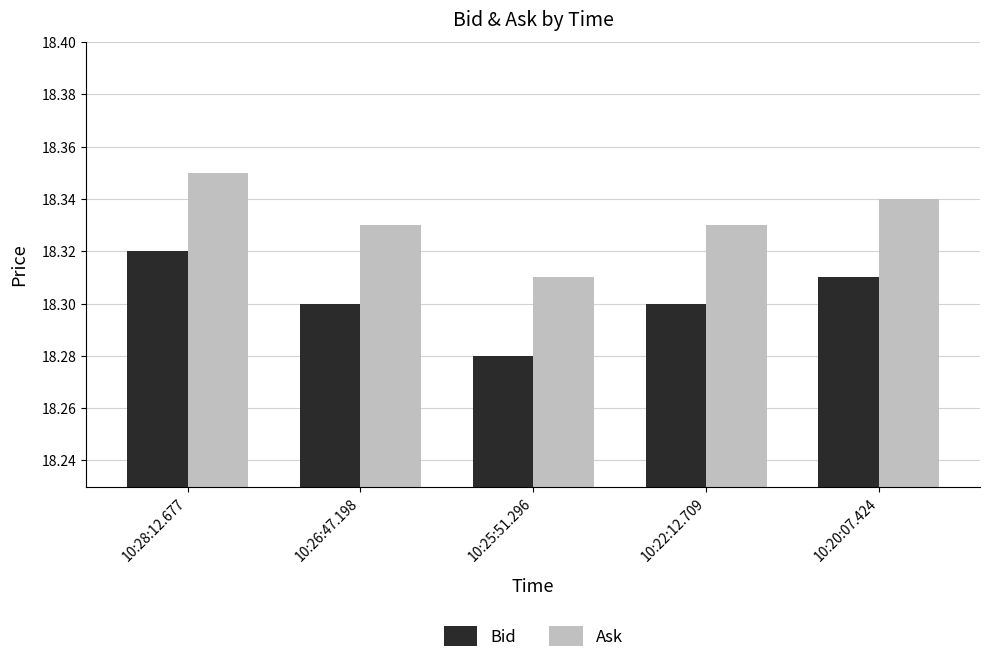

How many series are shown in this chart?

2